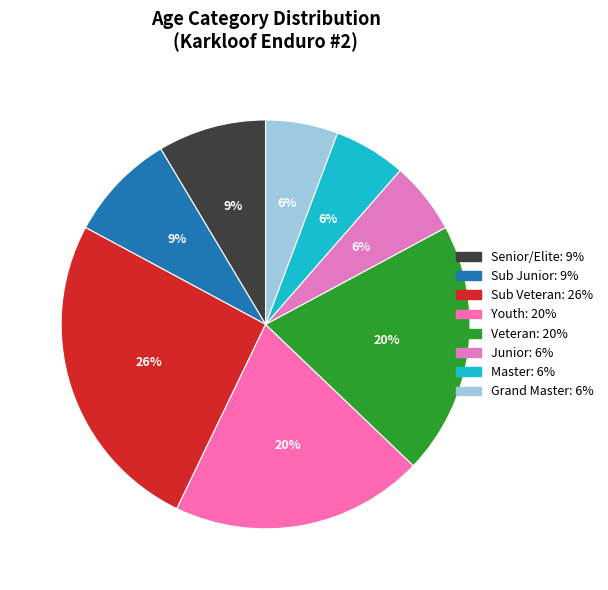

How many slices are in this pie chart?

8